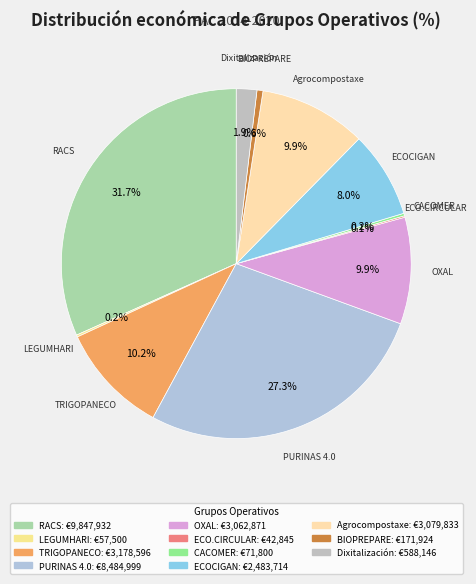

How much of the chart is everything except ECOCIGAN?

92.0%